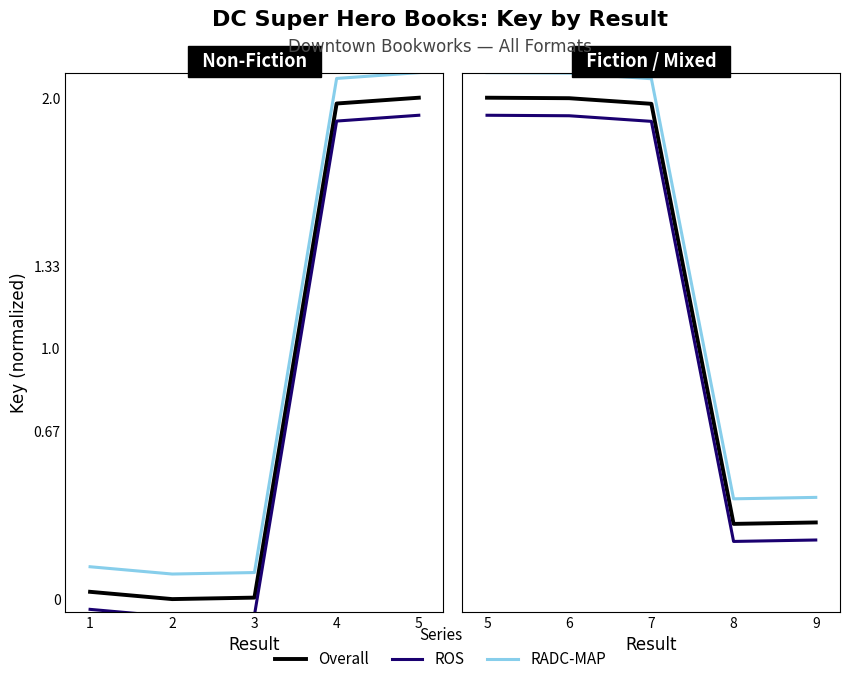

What is the value of the RADC-MAP point at the 5th from the left?

0.4